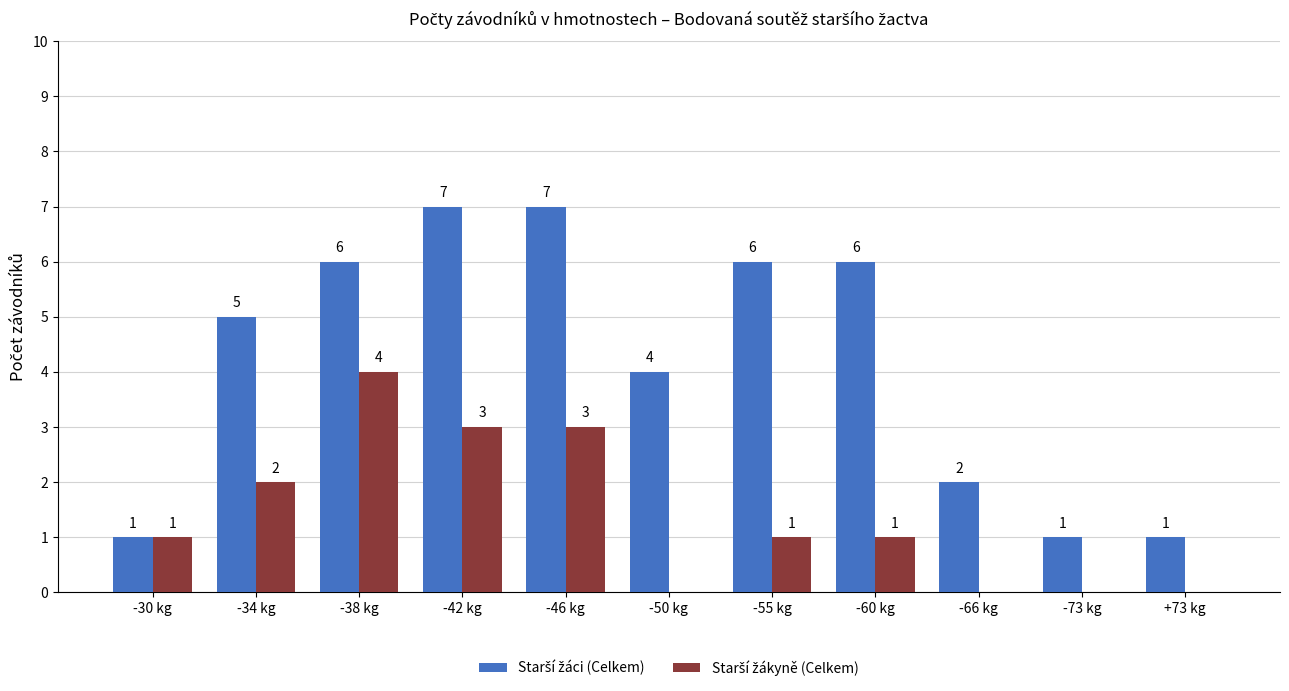

How many groups of bars are there?

11